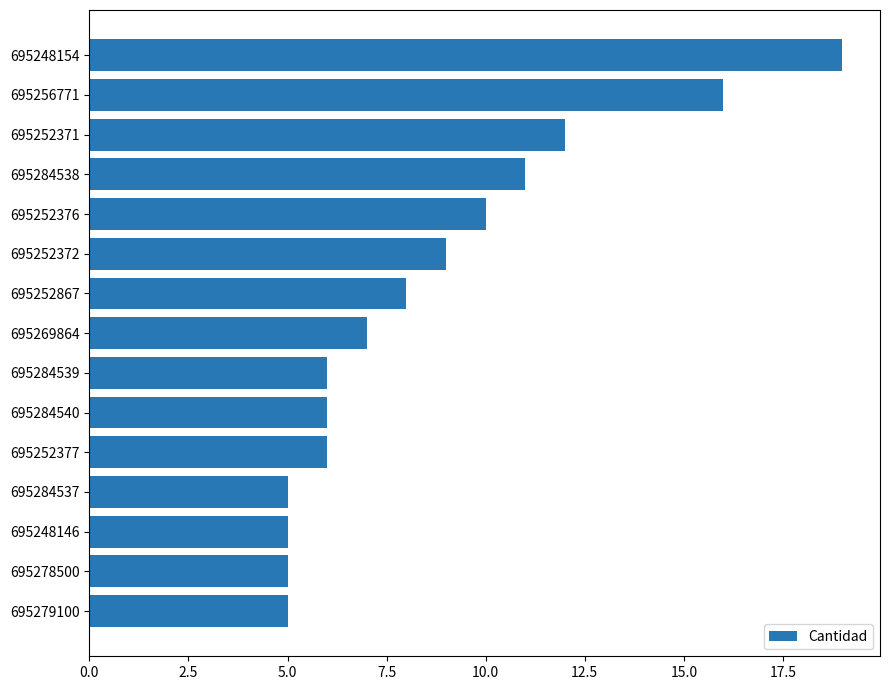

Approximately how many times larger is the value at 695252867 compared to 695279100?

1.6